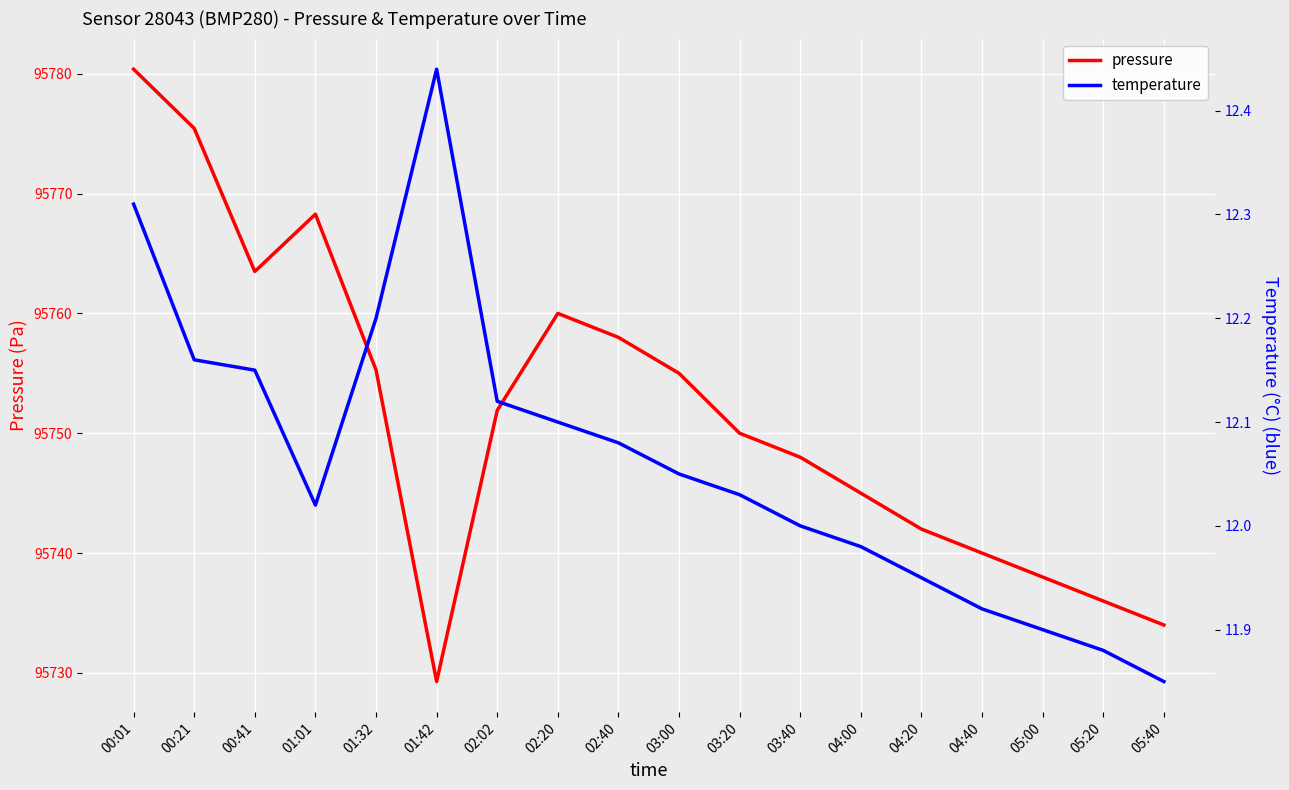

How many values in the pressure series exceed 95751?

9